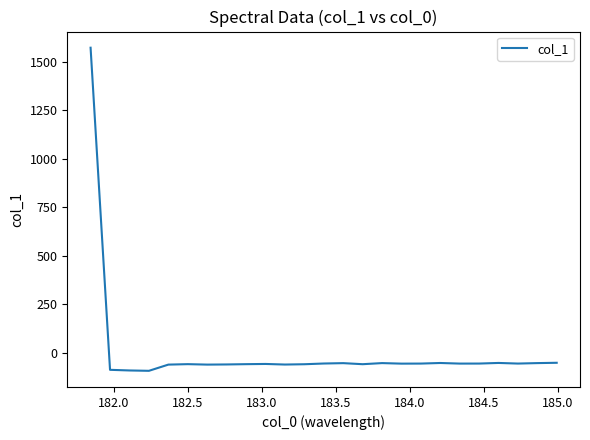

Count the number of data series in this chart.

1